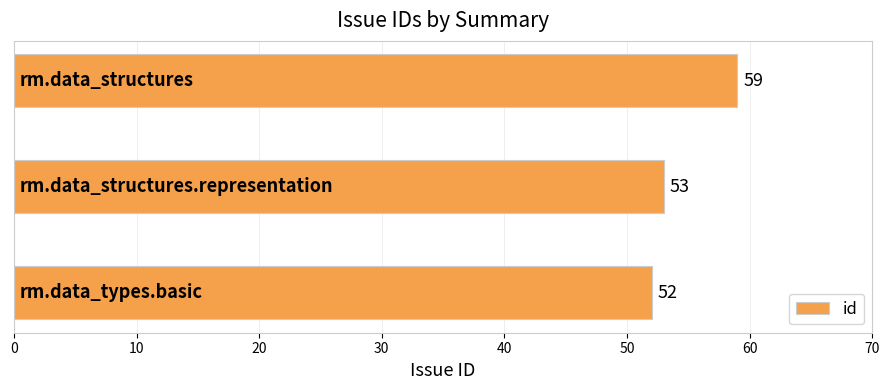

What is the sum of all values?

164